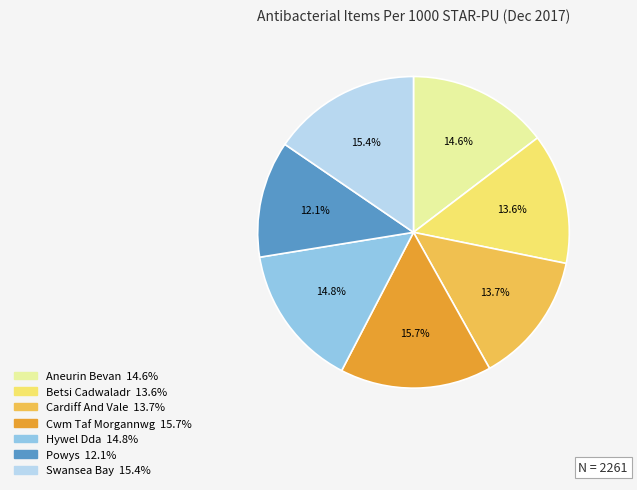

Is it true that Aneurin Bevan is 15% of the pie?

True